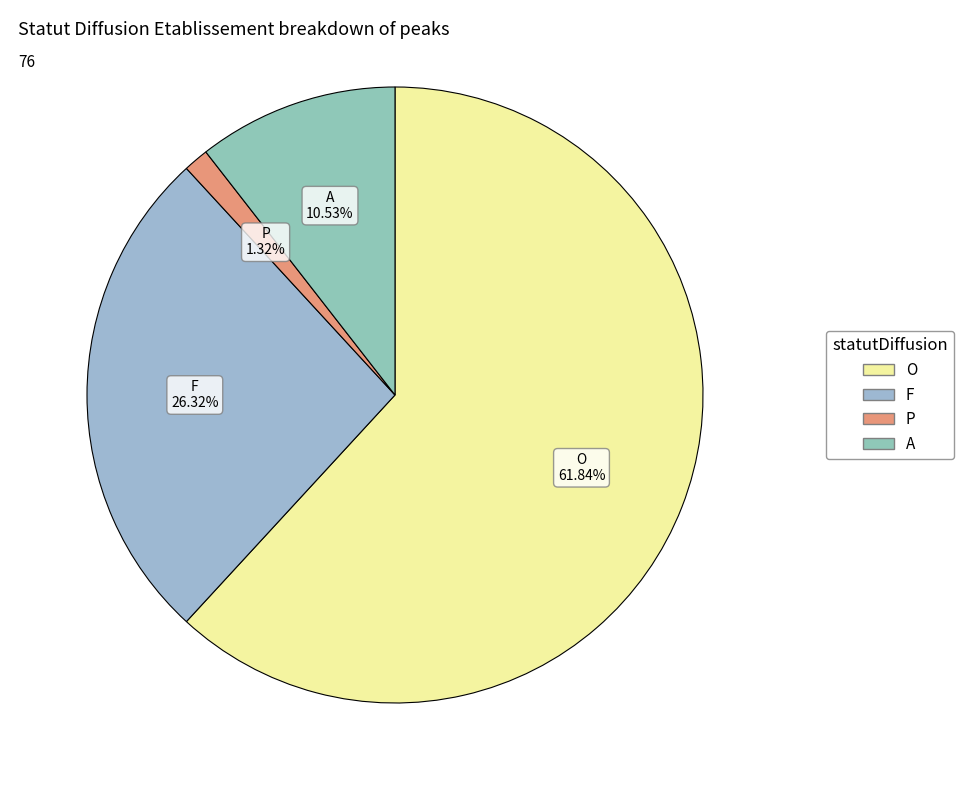

Approximately how many times larger is the value at P compared to A?

0.1